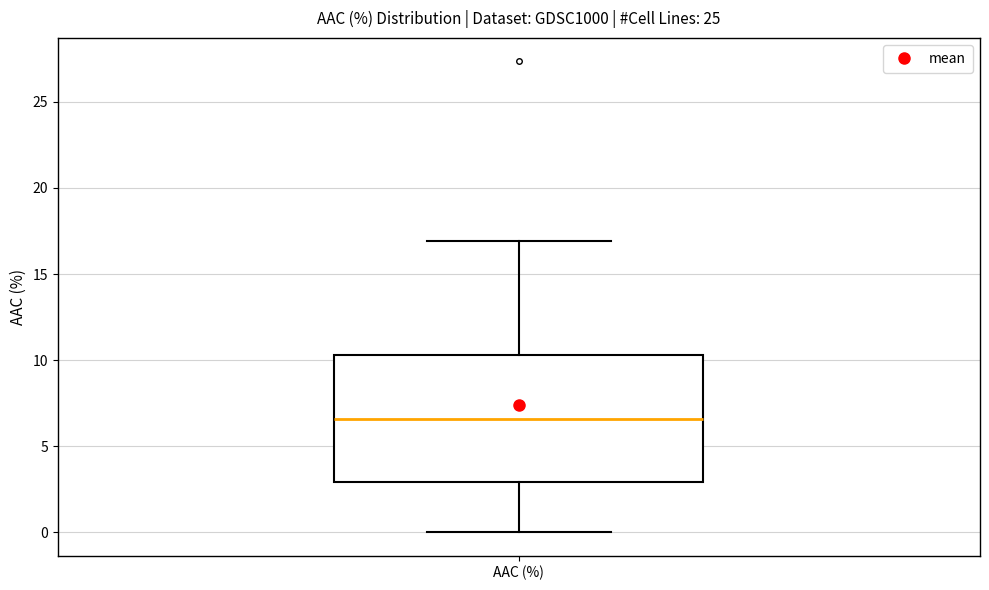

Transcribe this box plot: give where the median line is, the range the box spans, and where the two whiskers end, as read against the y-axis. The values are not printed on the chart, so give them approximately, as read against the axis.

median 6.5, box 3.0 to 10.5, whiskers 0.0 to 17.0